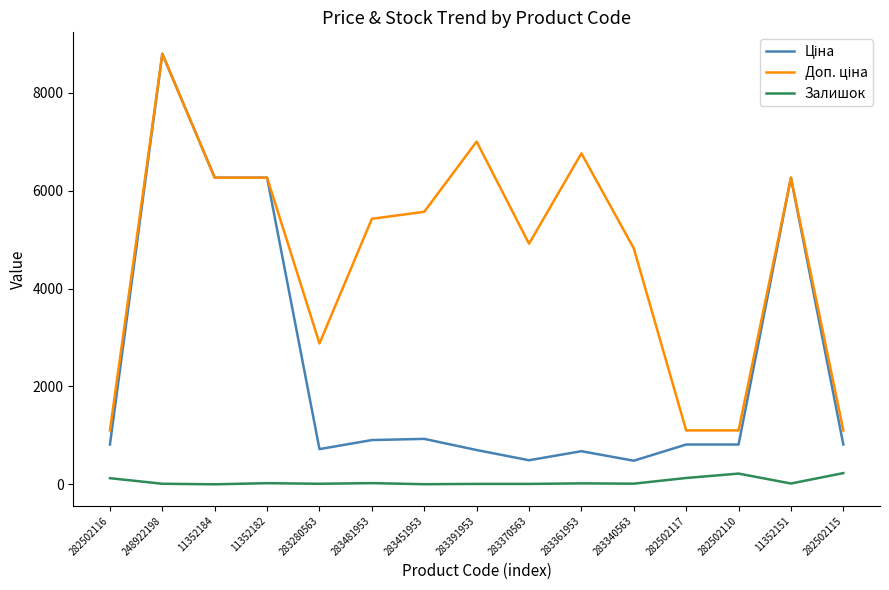

At which category does the chart reach its peak across all series?

248922198